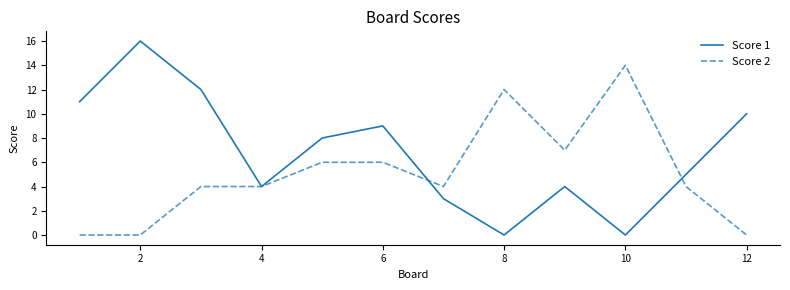

Does the chart have visible grid lines?

No